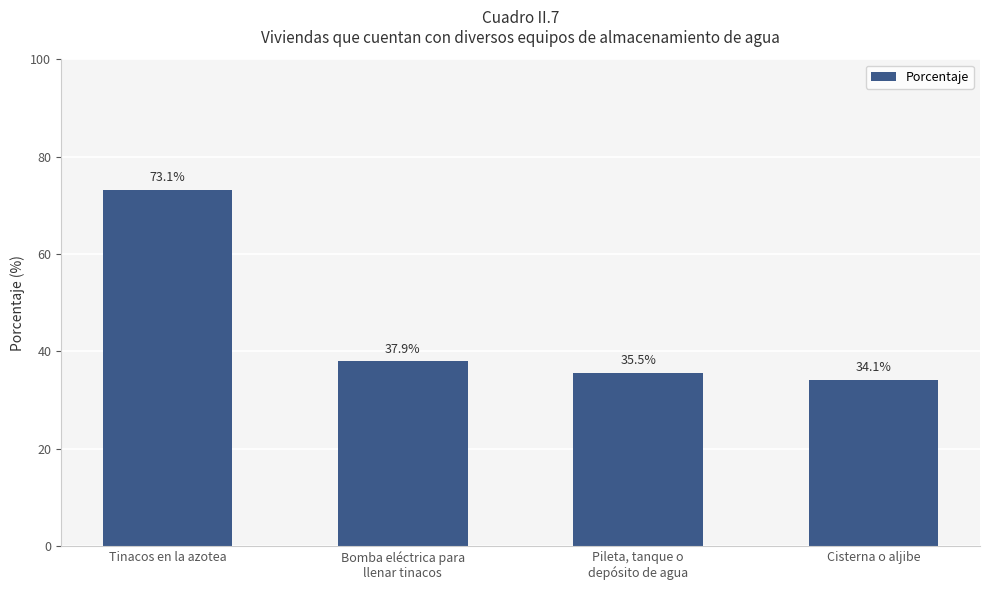

What is the value of the 4th bar from the left?

34.1